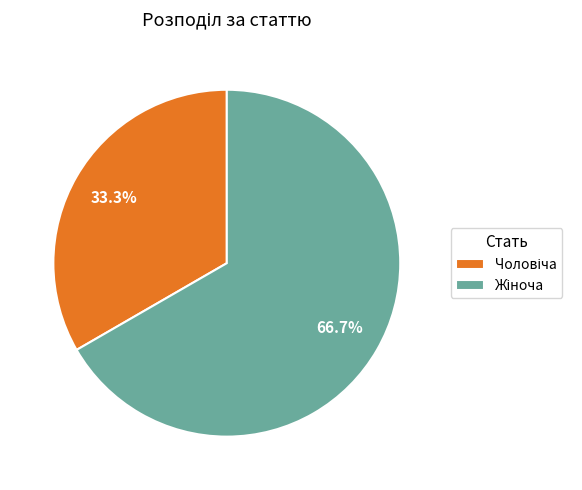

Does any single category account for the majority?

Yes